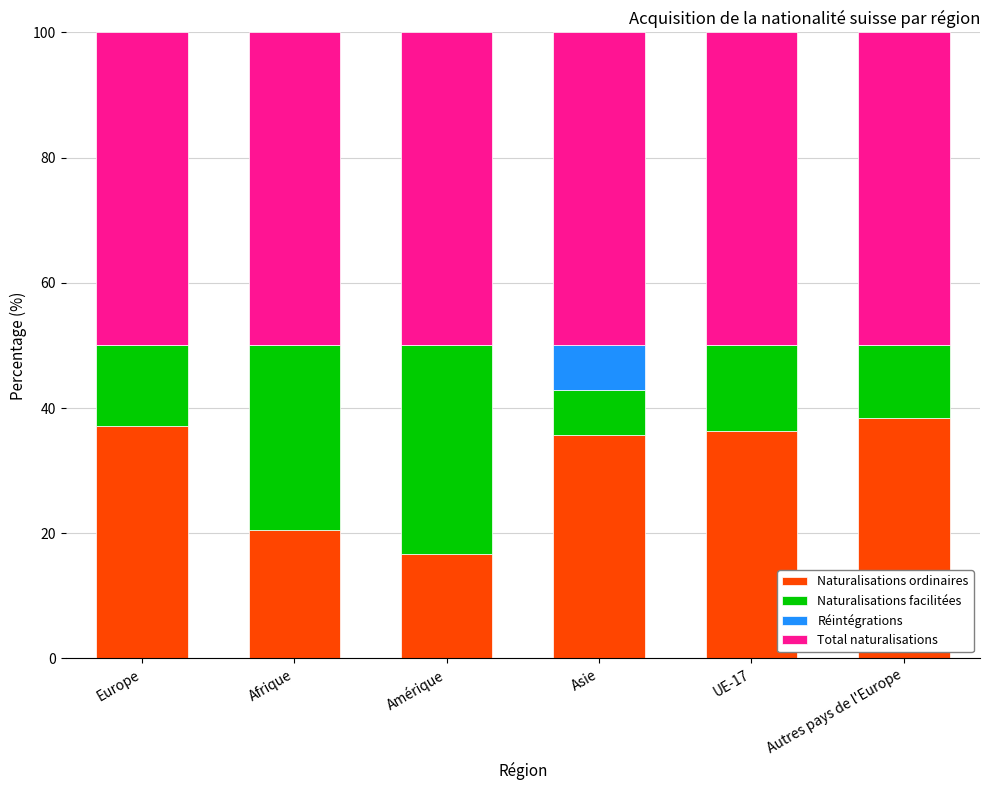

What is the highest value of the Naturalisations ordinaires series?

38.5